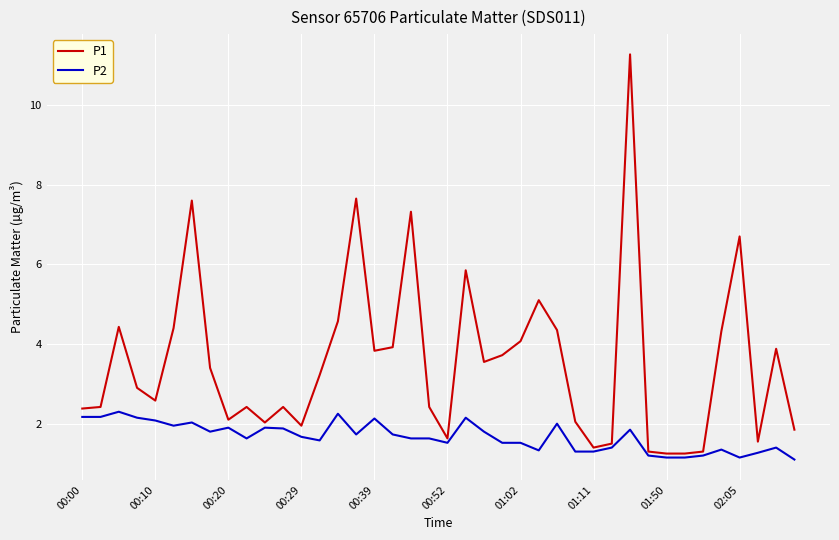

Which series has the largest total across all categories?

P1